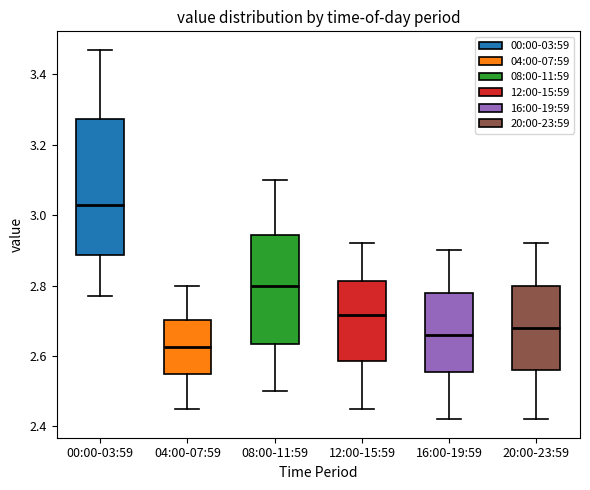

Reading left to right, read every box against the y-axis: the position of its median line, the range the box covers, and the ends of its whiskers. The values are not printed on the chart, so give them approximately, as read against the axis.

00:00-03:59: median 3.04, box 2.88 to 3.28, whiskers 2.78 to 3.48
04:00-07:59: median 2.62, box 2.56 to 2.70, whiskers 2.46 to 2.80
08:00-11:59: median 2.80, box 2.64 to 2.94, whiskers 2.50 to 3.10
12:00-15:59: median 2.72, box 2.58 to 2.82, whiskers 2.46 to 2.92
16:00-19:59: median 2.66, box 2.56 to 2.78, whiskers 2.42 to 2.90
20:00-23:59: median 2.68, box 2.56 to 2.80, whiskers 2.42 to 2.92